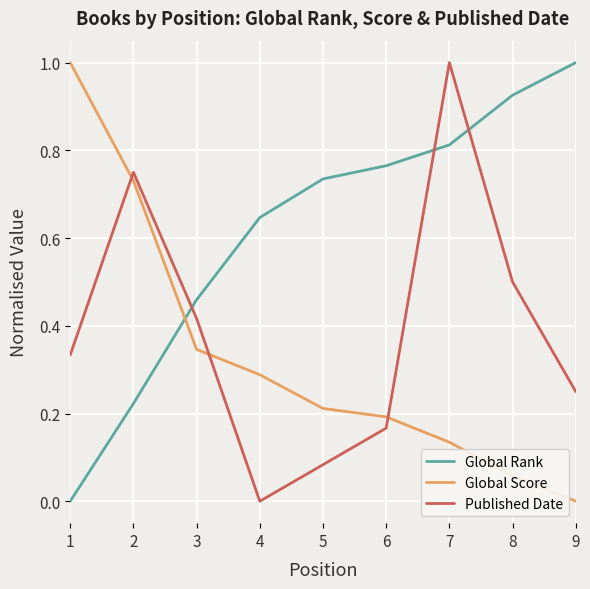

Does the chart display data point markers on the line(s)?

No